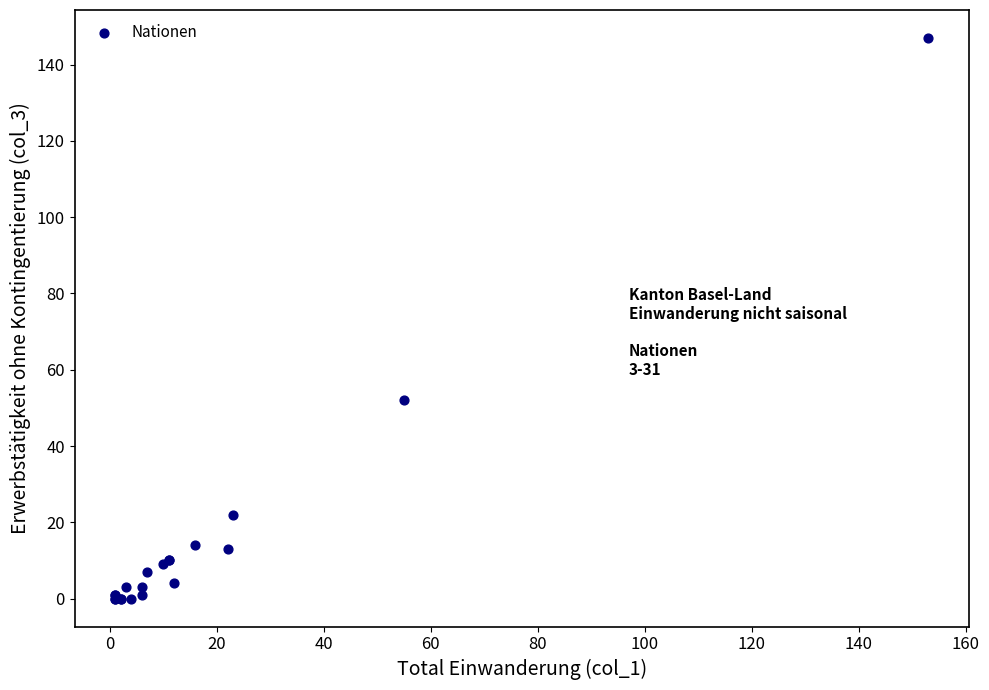

What Y value in the scatter plot is closest to 73?

52